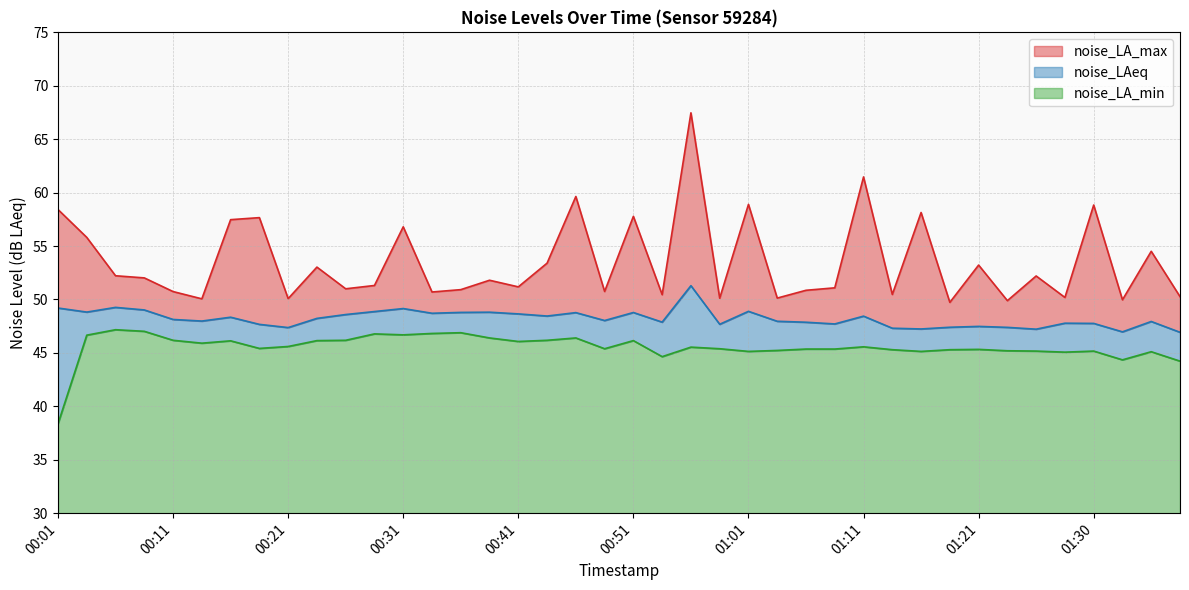

What is the value of the noise_LA_min point at the 35th from the left?

45.2